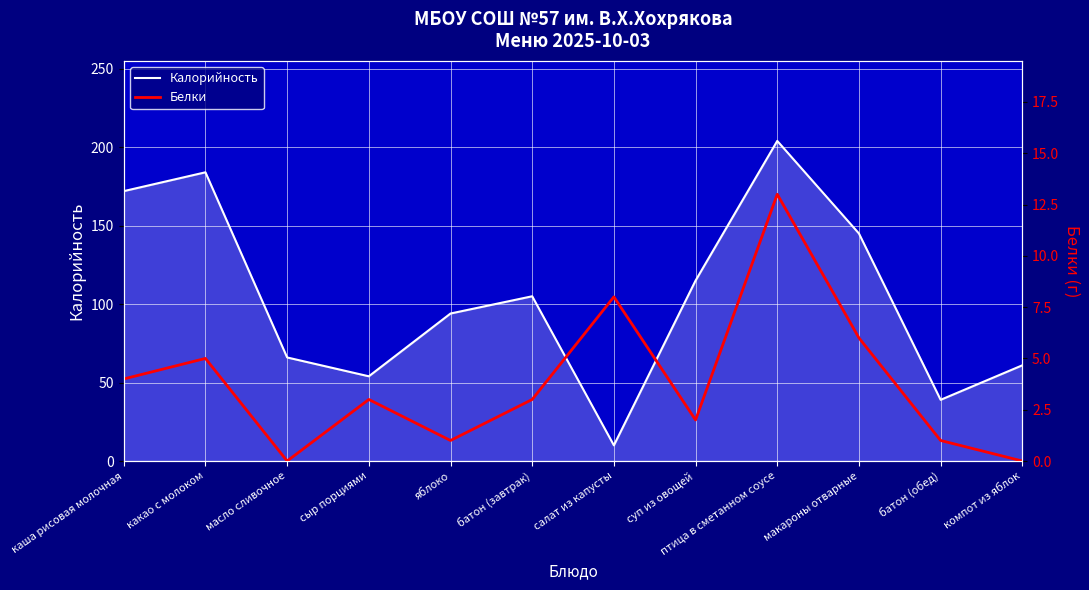

Reading left to right, extract all data points from this chart.

Калорийность: 172	184	66	54	94	105	10	115	204	145	39	61
Белки: 4	5	0	3	1	3	8	2	13	6	1	0